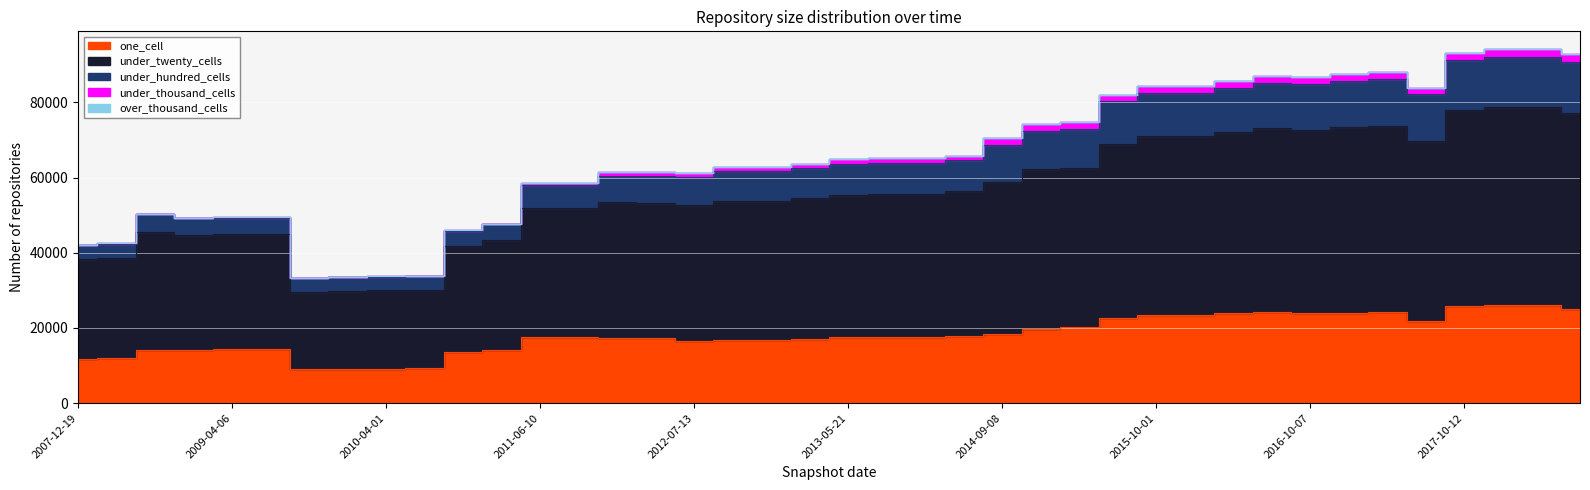

True or false: under_thousand_cells and under_twenty_cells intersect in this chart.

False